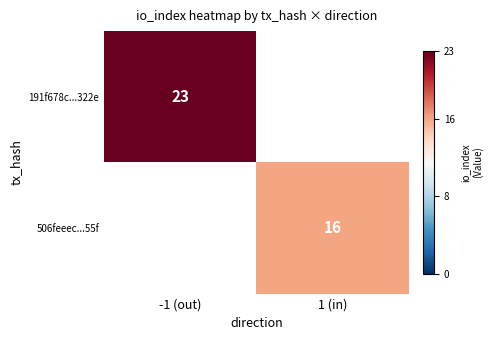

The value of 506feeec...55f at -1 (out) is 0. True or false?

True